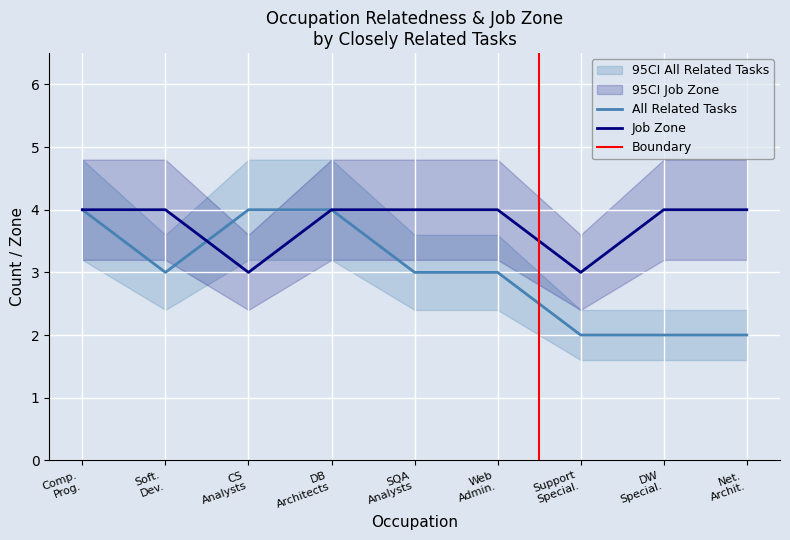

Is it true that All Related Tasks equals 4 at CS Analysts?

True